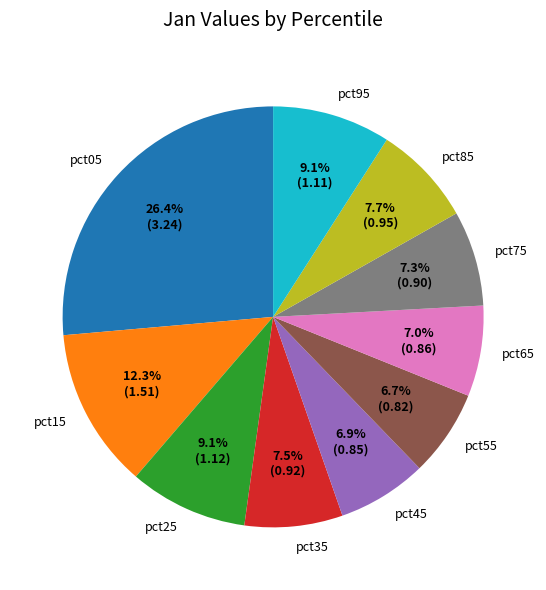

To the nearest percent, what is the average slice percentage?

10%